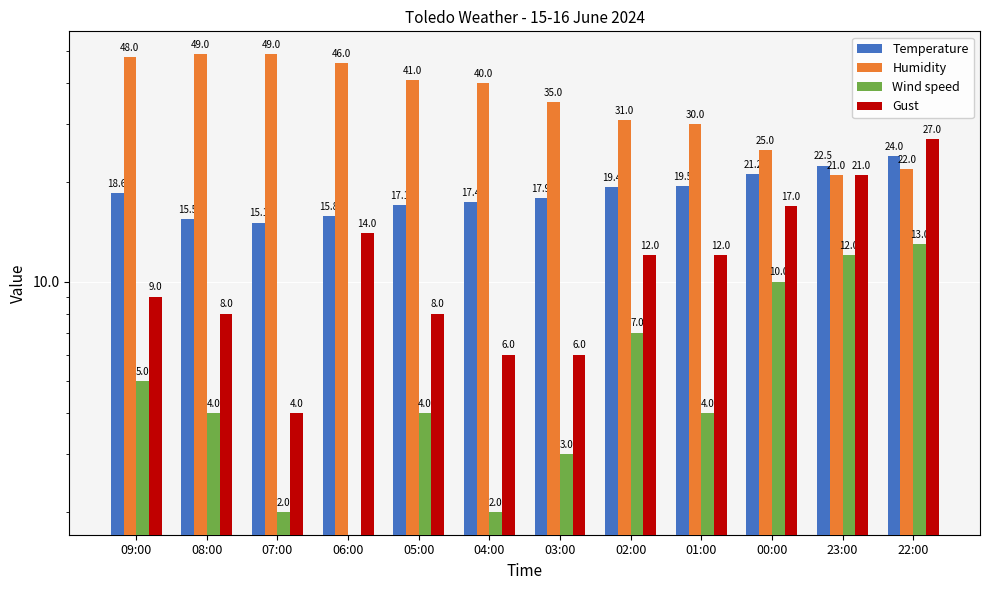

Reading left to right, extract all data points from this chart.

Temperature: 09:00=18.6	08:00=15.5	07:00=15.1	06:00=15.8	05:00=17.1	04:00=17.4	03:00=17.9	02:00=19.4	01:00=19.5	00:00=21.2	23:00=22.5	22:00=24.0
Humidity: 09:00=48.0	08:00=49.0	07:00=49.0	06:00=46.0	05:00=41.0	04:00=40.0	03:00=35.0	02:00=31.0	01:00=30.0	00:00=25.0	23:00=21.0	22:00=22.0
Wind speed: 09:00=5.0	08:00=4.0	07:00=2.0	06:00=0.0	05:00=4.0	04:00=2.0	03:00=3.0	02:00=7.0	01:00=4.0	00:00=10.0	23:00=12.0	22:00=13.0
Gust: 09:00=9.0	08:00=8.0	07:00=4.0	06:00=14.0	05:00=8.0	04:00=6.0	03:00=6.0	02:00=12.0	01:00=12.0	00:00=17.0	23:00=21.0	22:00=27.0